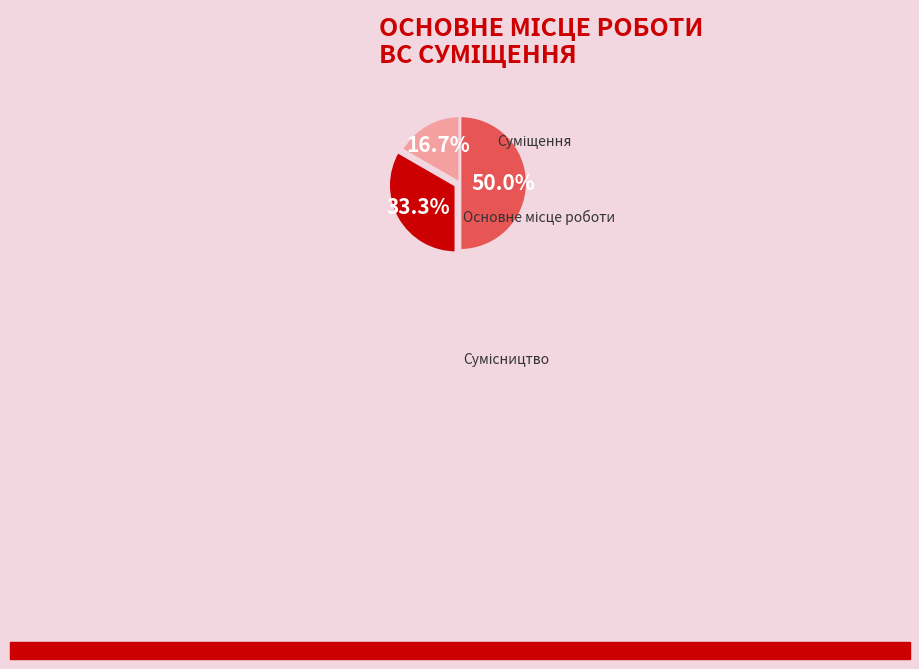

To the nearest percent, what is the difference between the Основне місце роботи and Сумісництво slice percentages?

33%